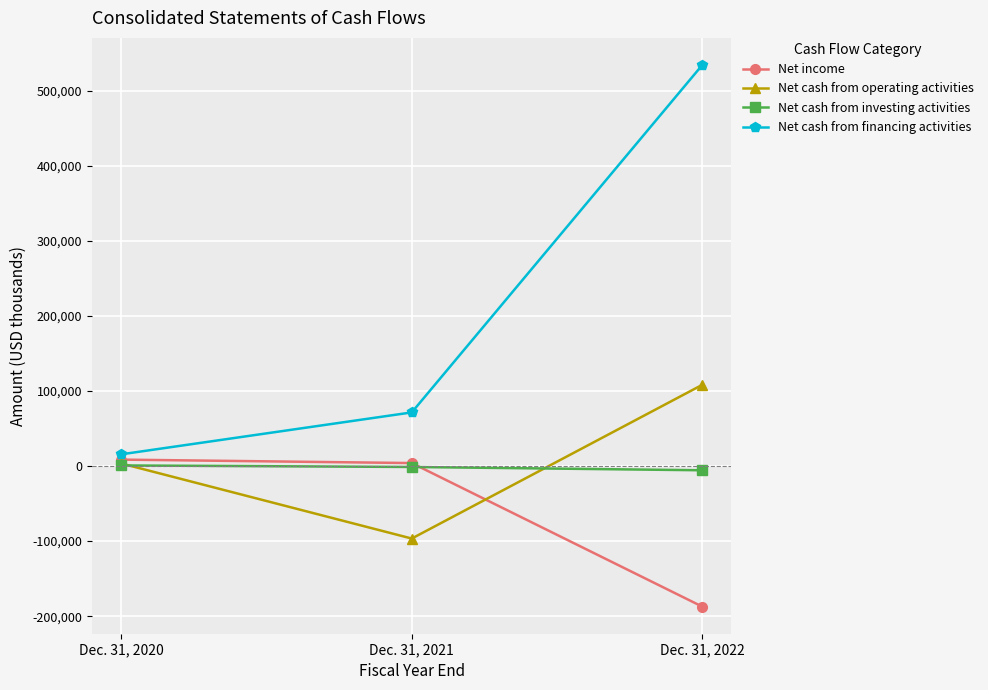

Between Dec. 31, 2020 and Dec. 31, 2021, which series saw the biggest shift?

Net cash from operating activities